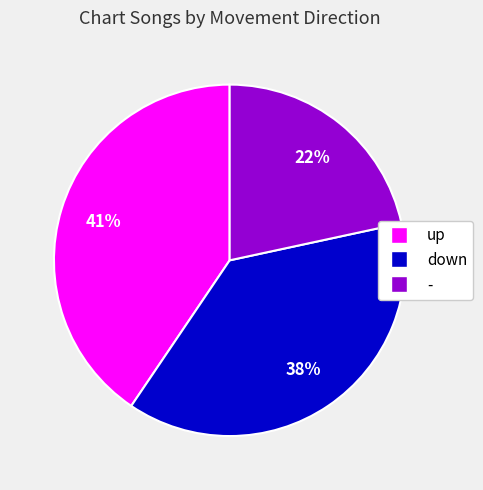

How many slices are in this pie chart?

3